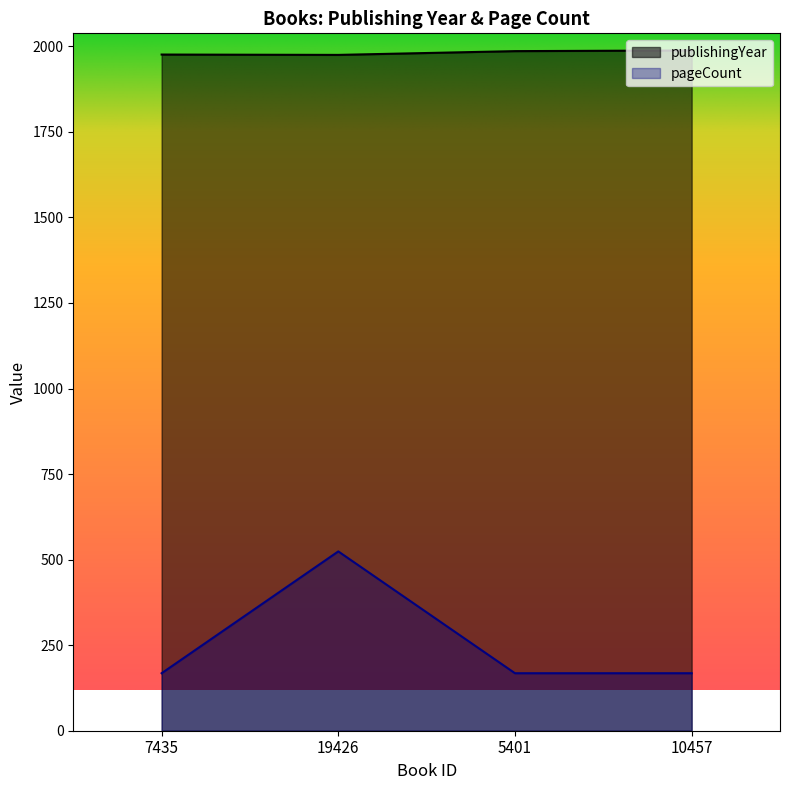

How many series are shown in this chart?

2